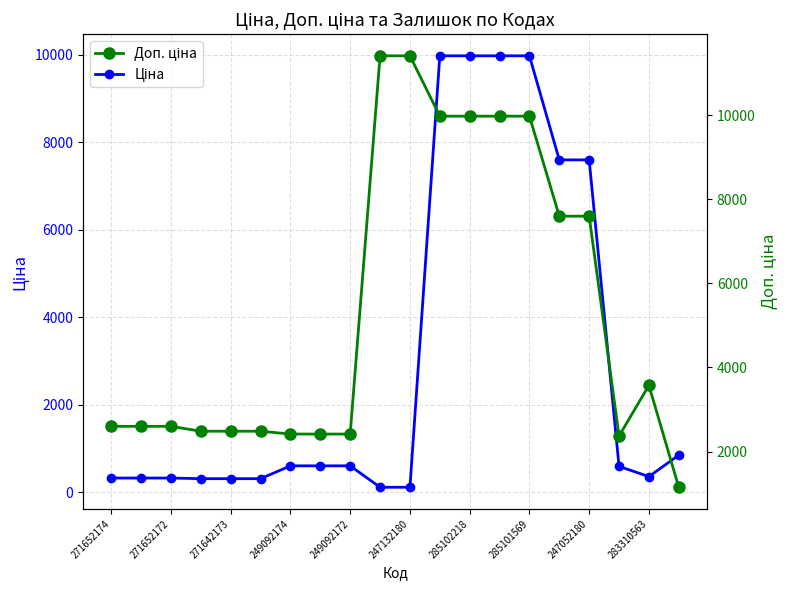

Which series has the largest total across all categories?

Доп. ціна